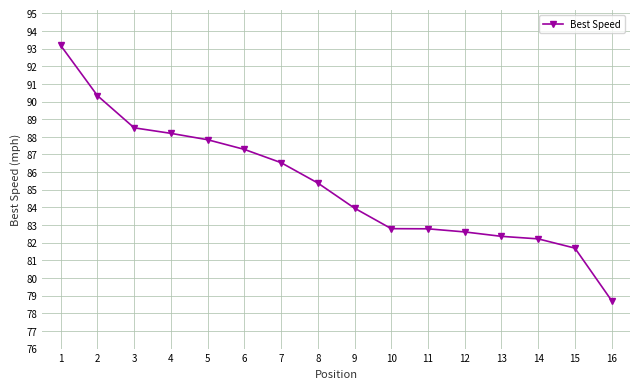

Which has a higher value, 12 or 3?

3